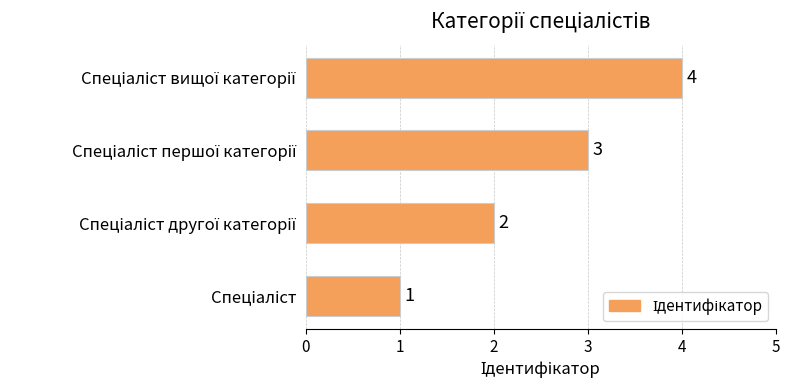

How many values are between 2 and 4?

3